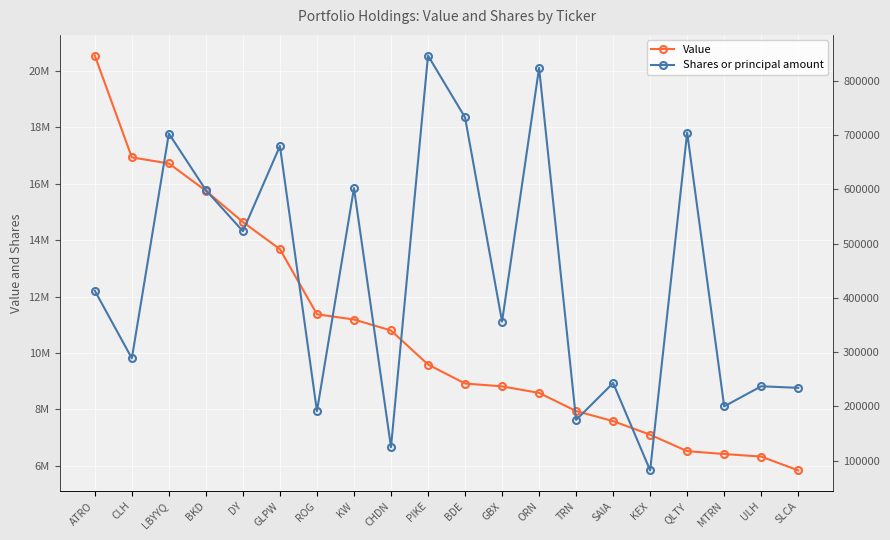

True or false: Value has more than 0 points higher than both neighbors.

False